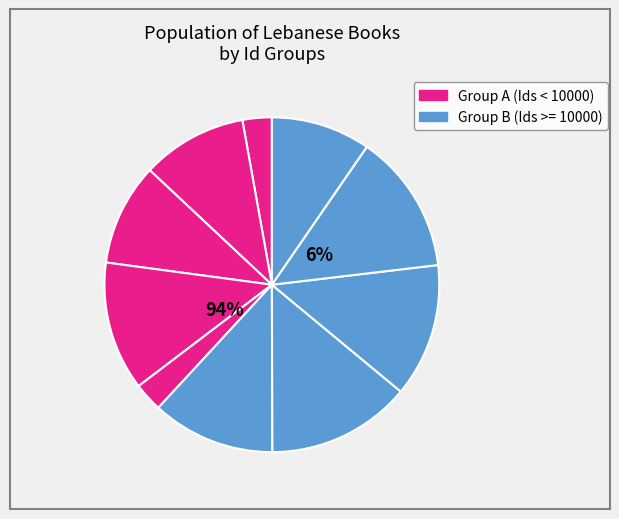

How many slices are in this pie chart?

10